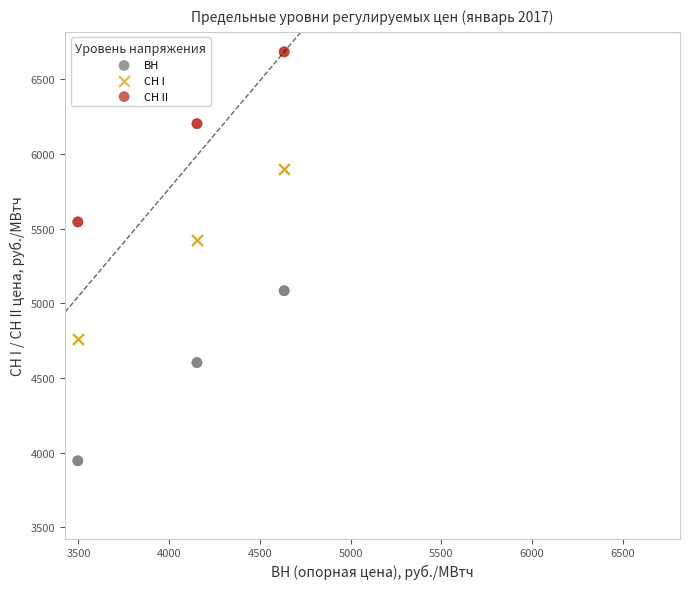

What are all the series names shown in the legend?

ВН, СН I, СН II